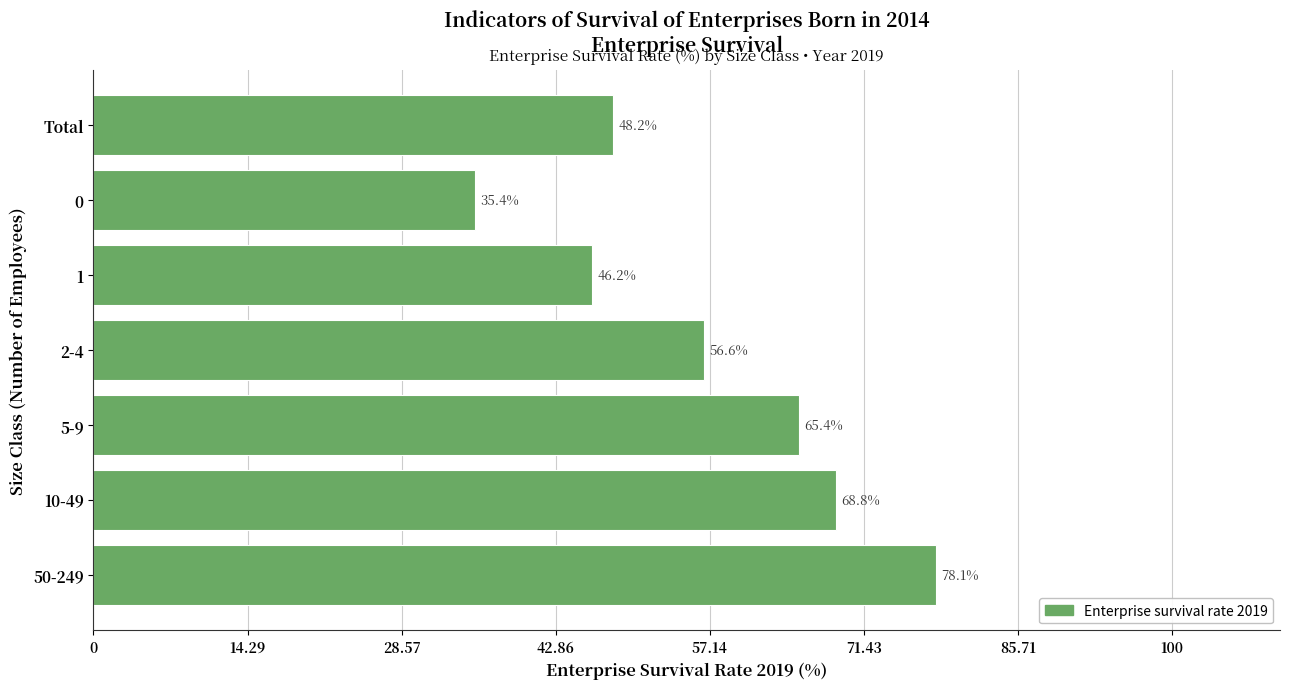

Count the number of values greater than 56.

4